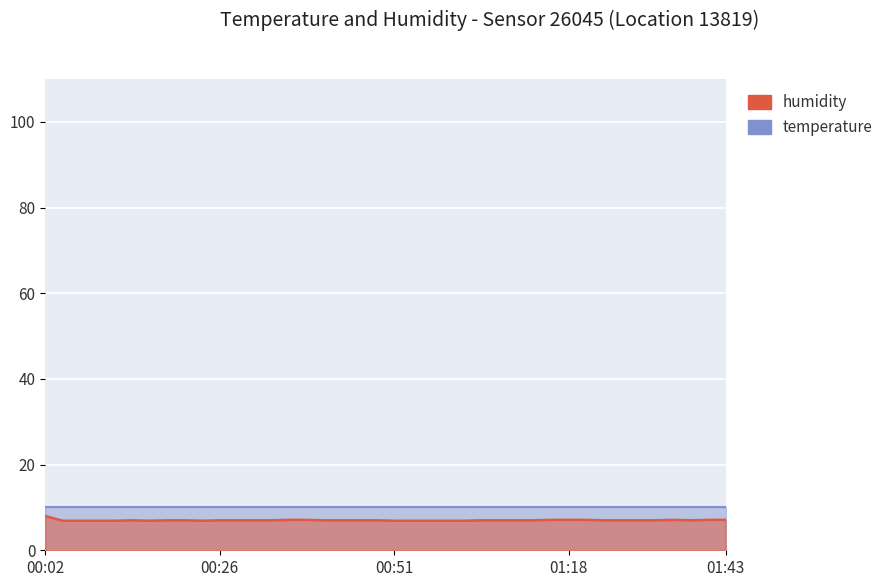

Which has a higher value, 2023-02-01T01:13:47 or 2023-02-01T00:19:24?

2023-02-01T01:13:47